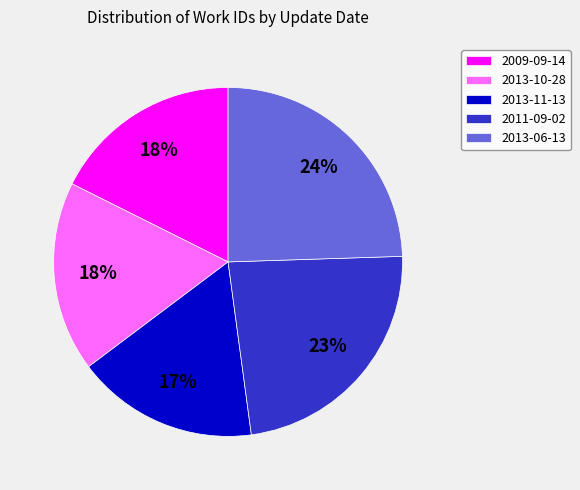

Which has a higher value, 2011-09-02 or 2013-10-28?

2011-09-02